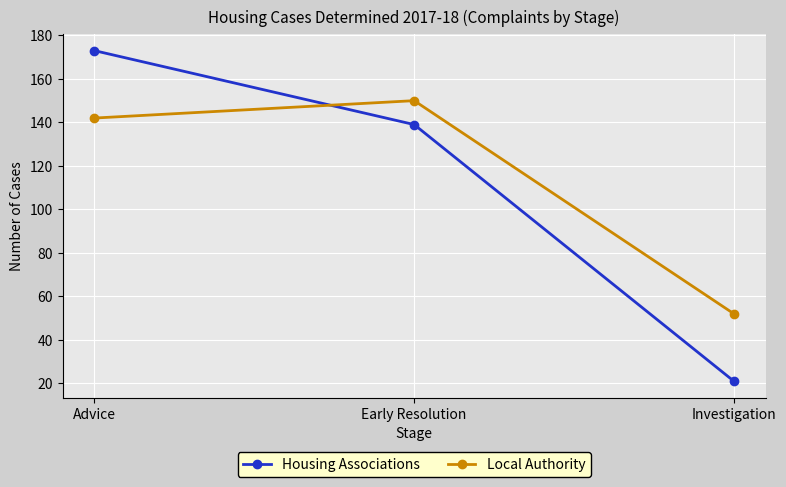

At how many categories does at least one series exceed 63?

2